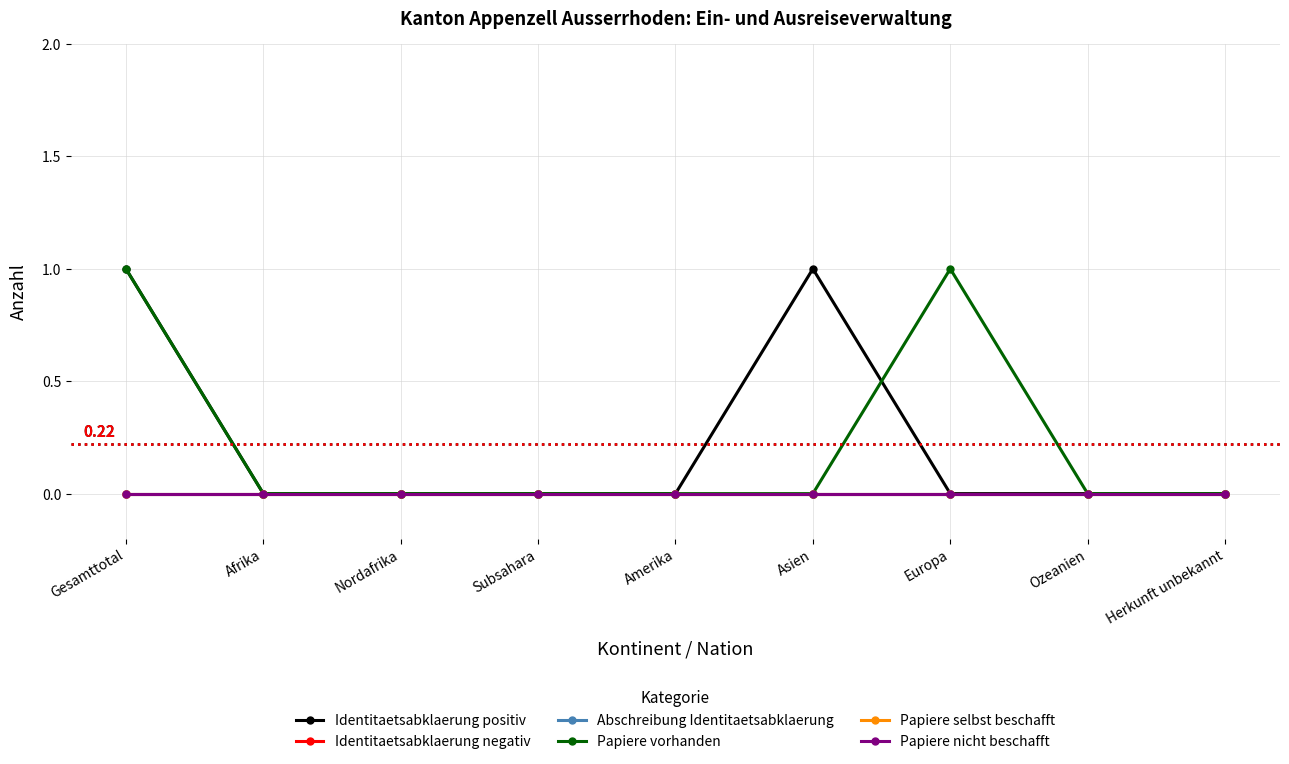

Rank the series by their maximum value, from highest to lowest.

Identitaetsabklaerung positiv, Papiere vorhanden, Identitaetsabklaerung negativ, Abschreibung Identitaetsabklaerung, Papiere selbst beschafft, Papiere nicht beschafft